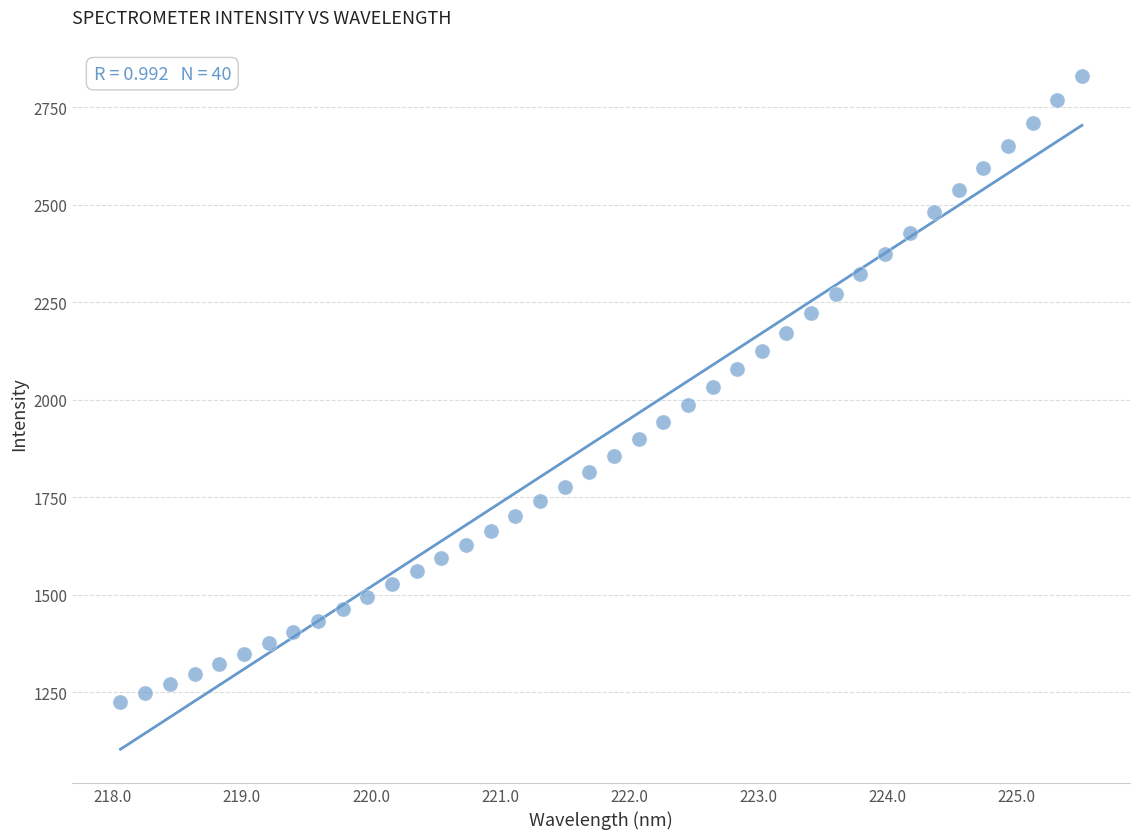

What is the range of X values (max minus min)?

7.4